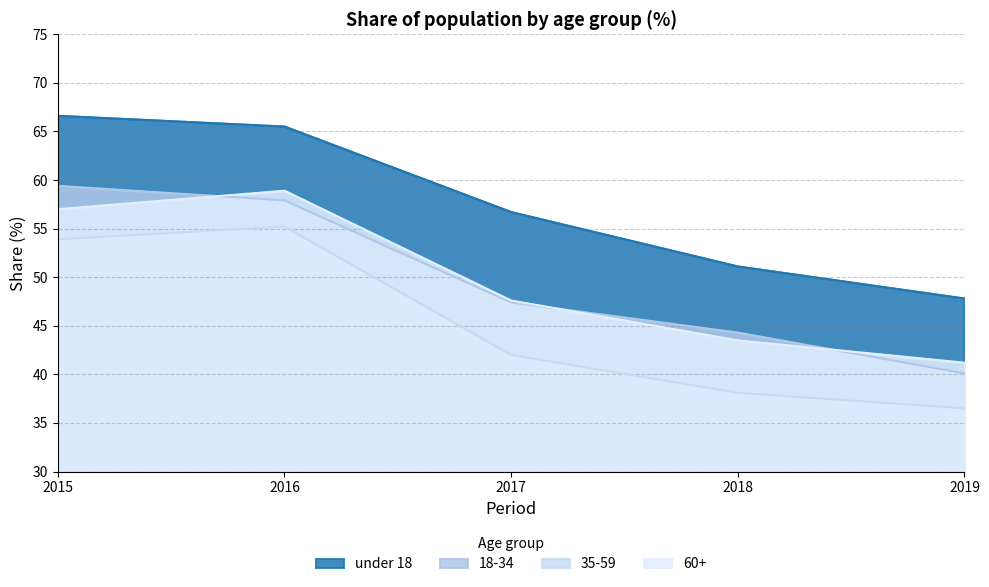

Does the chart display data point markers on the line(s)?

No